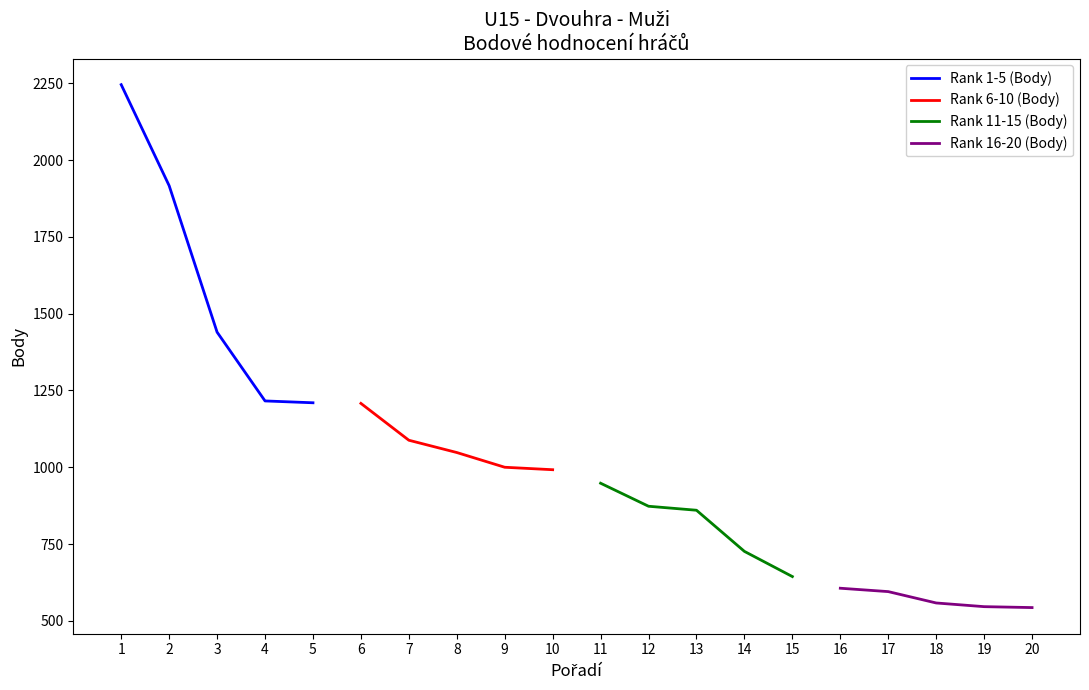

At which label does Rank 6-10 (Body) reach its peak?

6